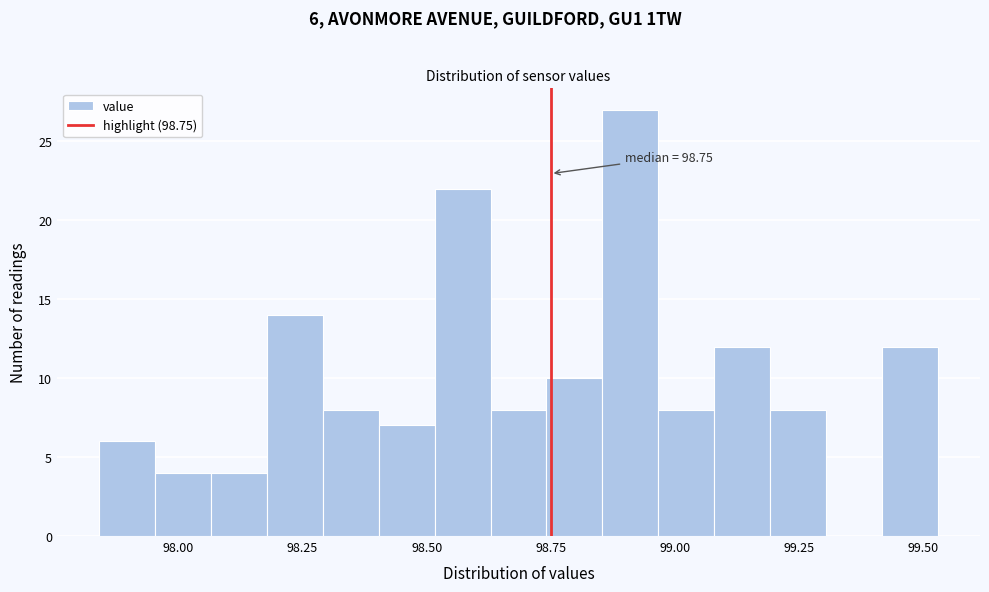

Around what value on the x-axis is the tallest bar? Give the approximate position of its centre, as read against the axis.

98.90